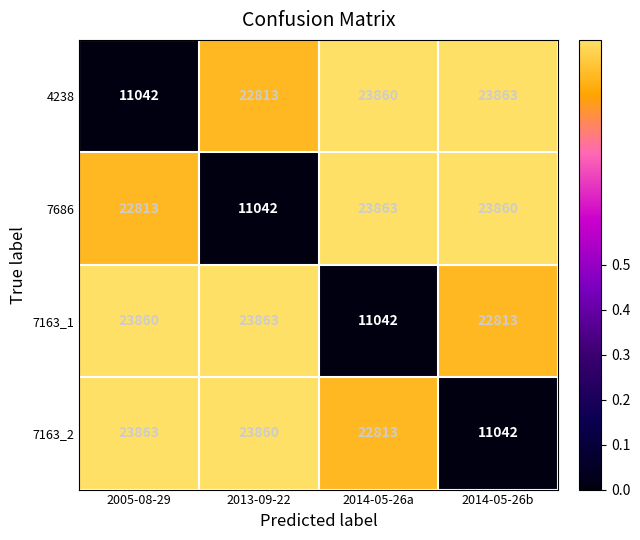

True or false: 7686 has a value of 23863 at 2014-05-26a.

True